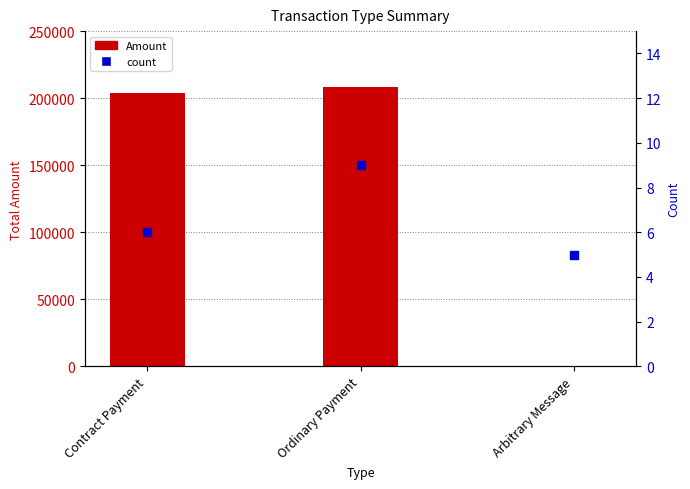

What are all the series names shown in the legend?

Amount, Count